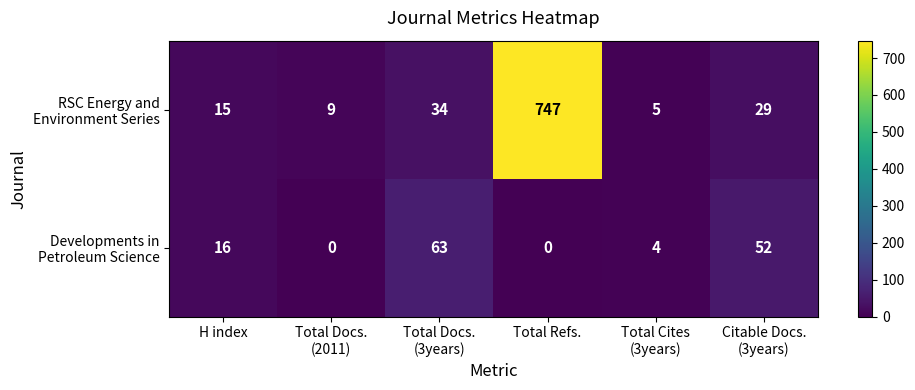

At which category is the sum across all series the highest?

Total Refs.